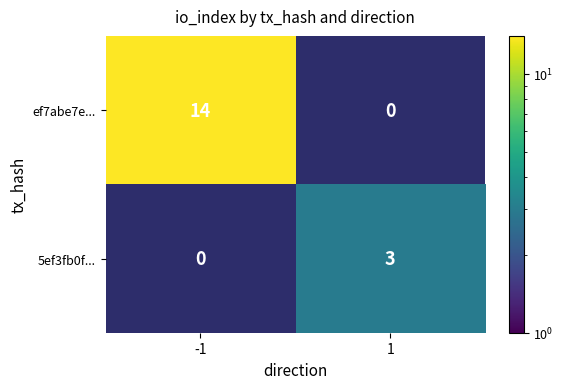

Is it true that ef7abe7e... equals 22 at -1?

False